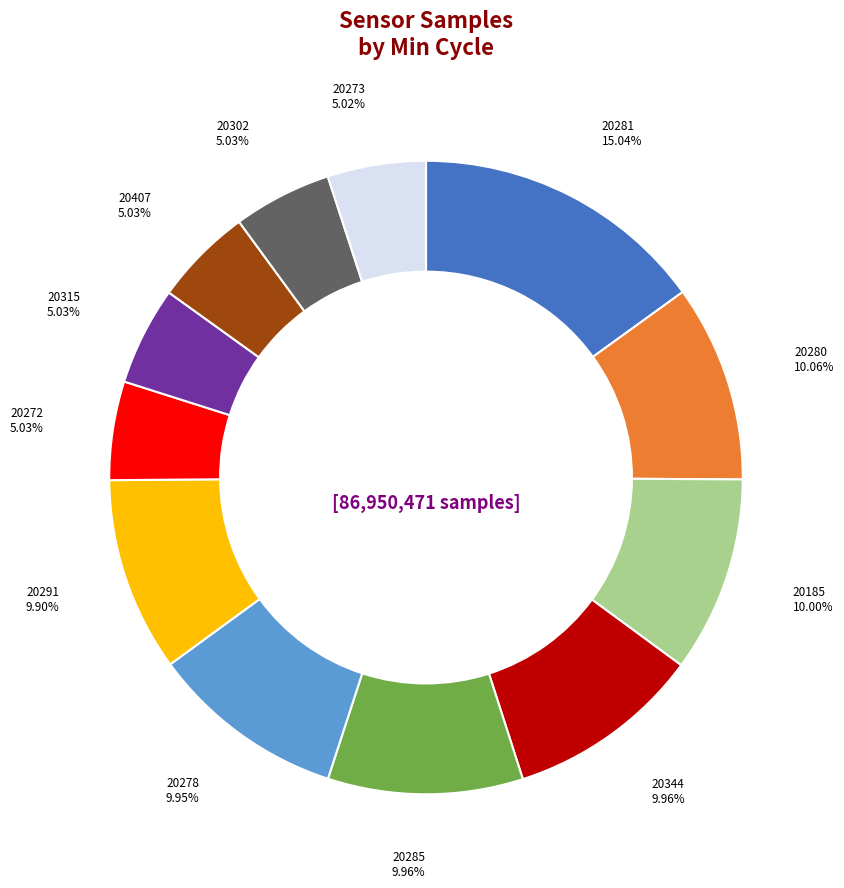

Count the number of slices in the pie.

12